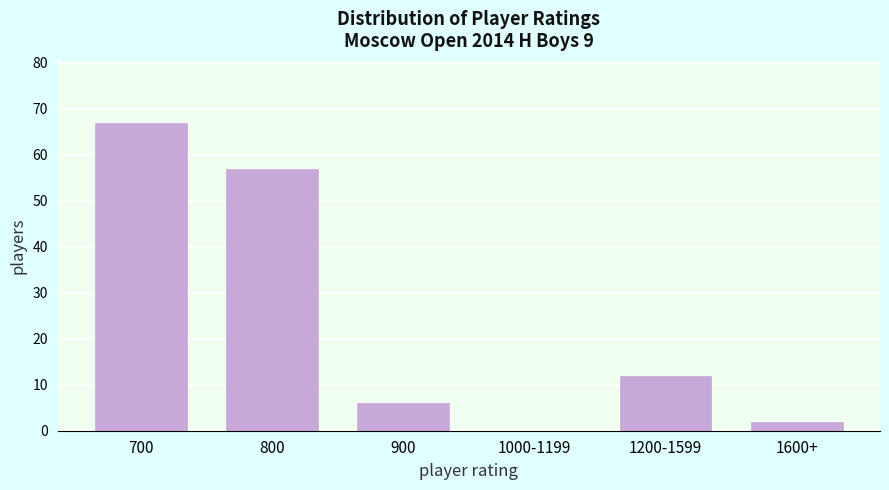

Reading left to right, transcribe all the data shown in this chart.

700=67	800=57	900=6	1000-1199=0	1200-1599=12	1600+=2